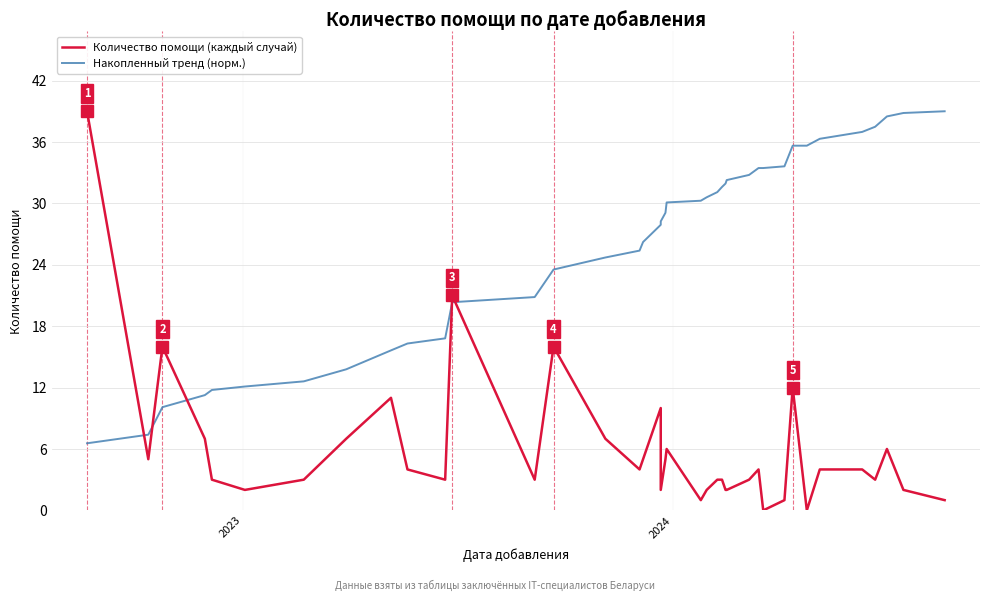

What is the maximum value for Накопленный тренд (норм.)?

39.0